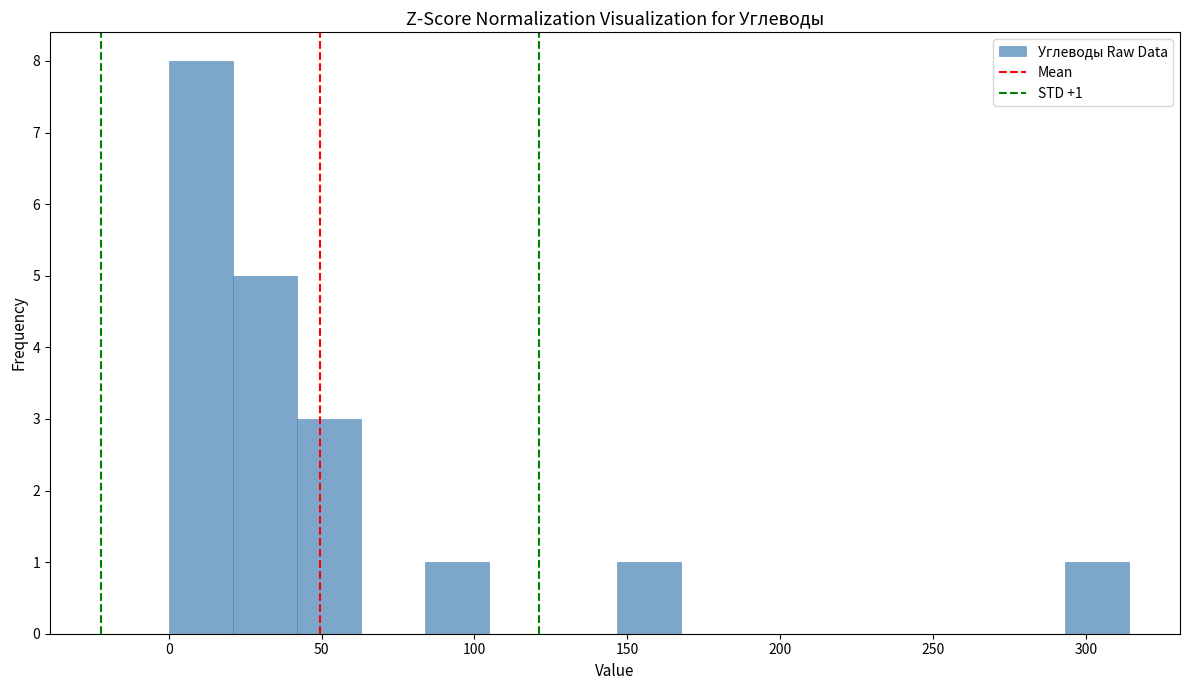

Over which range of the x-axis is the bar tallest?

0 to 20